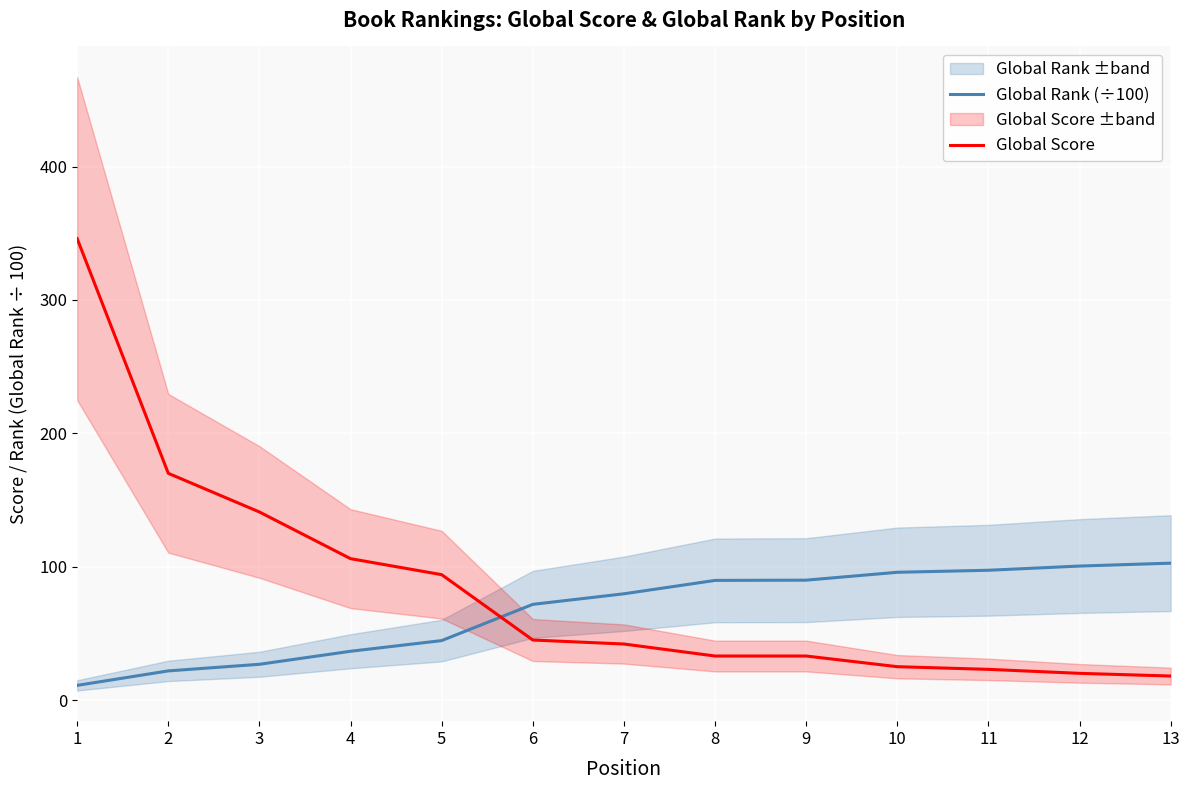

The Global Score series shows 74.0 at 7. True or false?

False